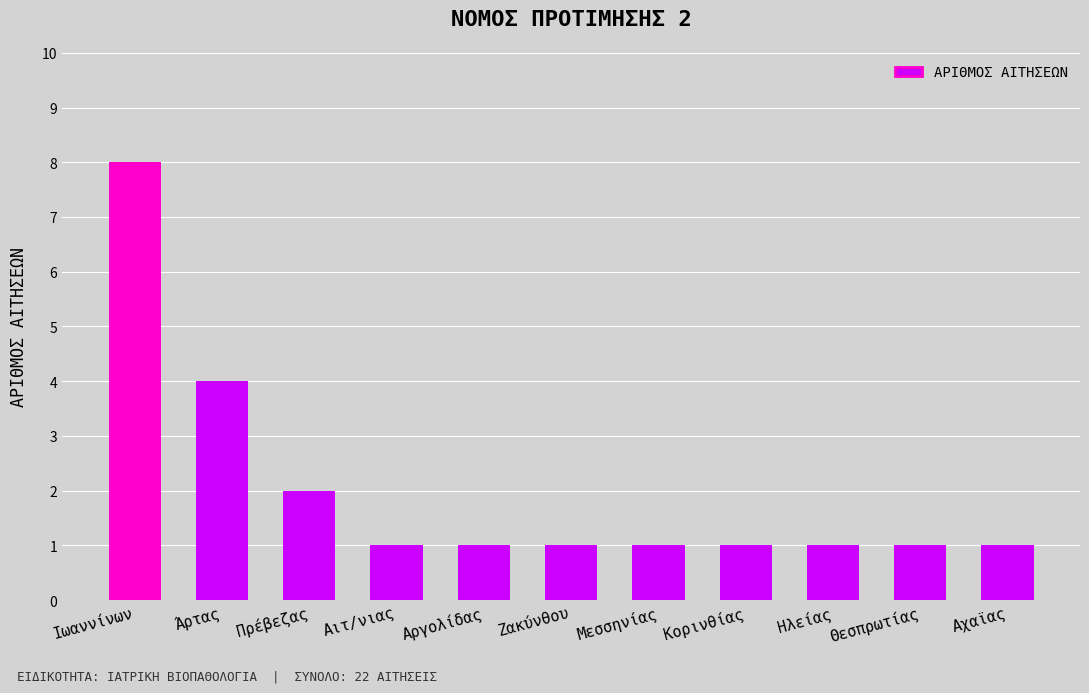

What is the ratio of the value at Ιωαννίνων to the value at Θεσπρωτίας?

8.0